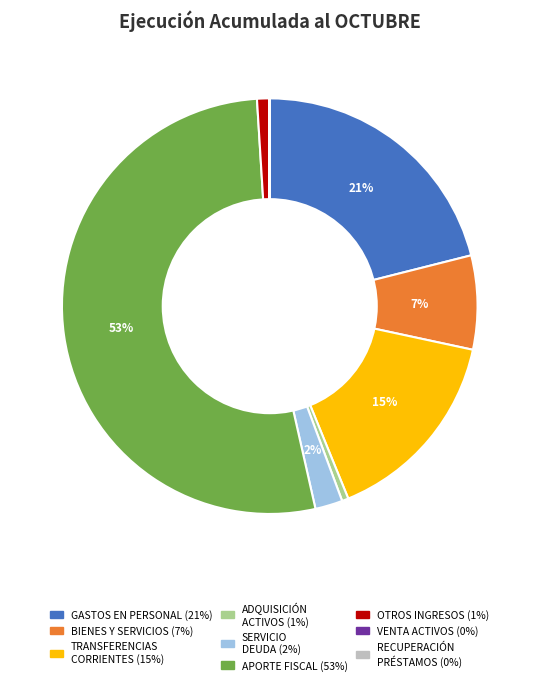

To the nearest percent, what is the difference between the largest and smallest slice percentages?

53%